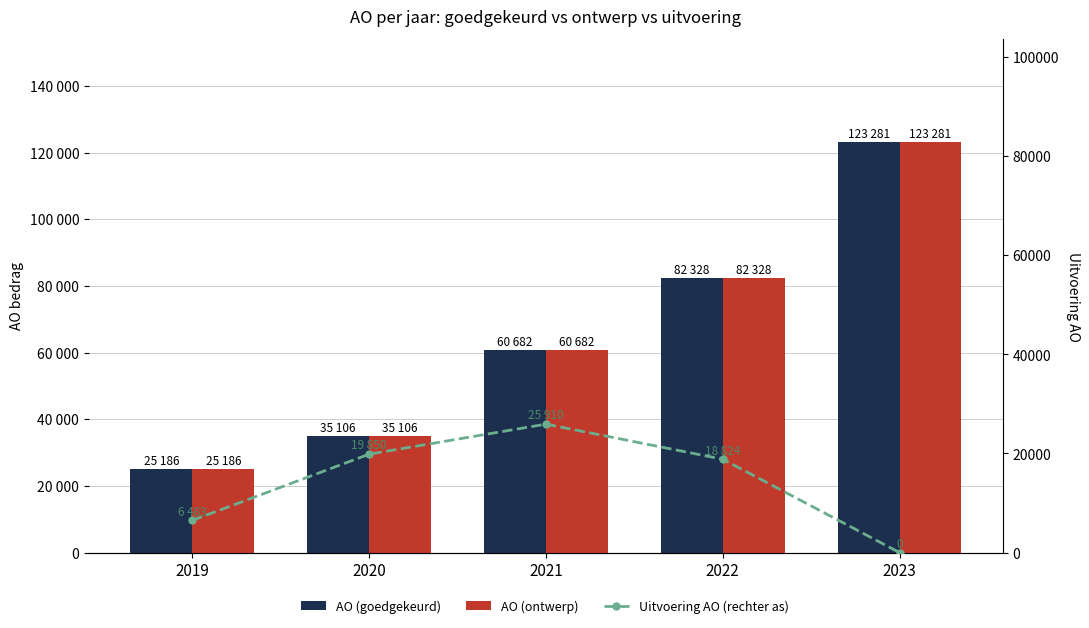

Which series has the largest total across all categories?

AO (goedgekeurd)